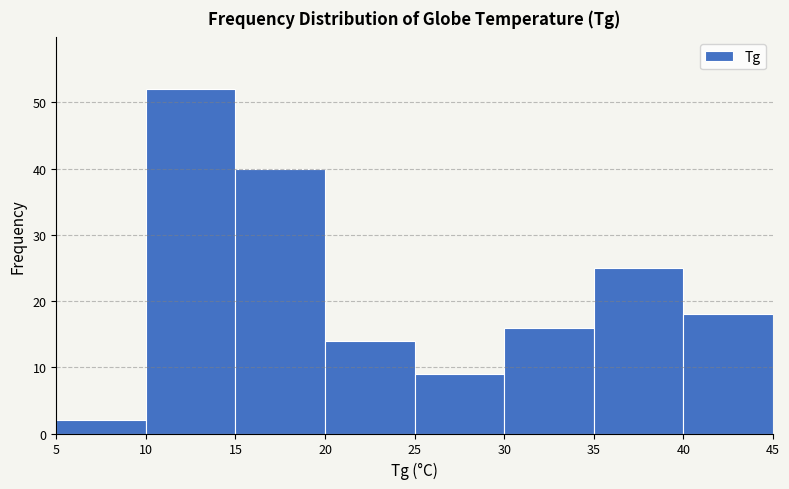

Reading left to right, transcribe this chart: for each bar, give the range it covers on the x-axis and its height. The values are not printed on the chart, so give them approximately, as read against the axis.

5 to 10: 2
10 to 15: 52
15 to 20: 40
20 to 25: 14
25 to 30: 9
30 to 35: 16
35 to 40: 25
40 to 45: 18